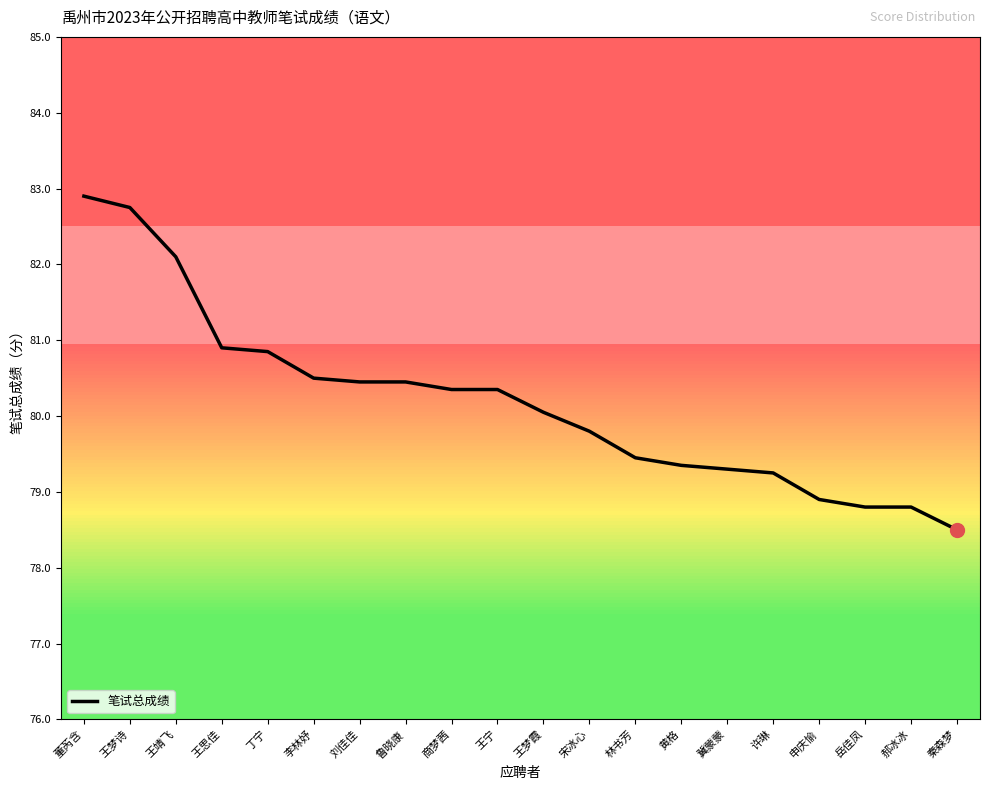

What is the ratio of the value at 申庆愉 to the value at 岳佳凤?

1.0